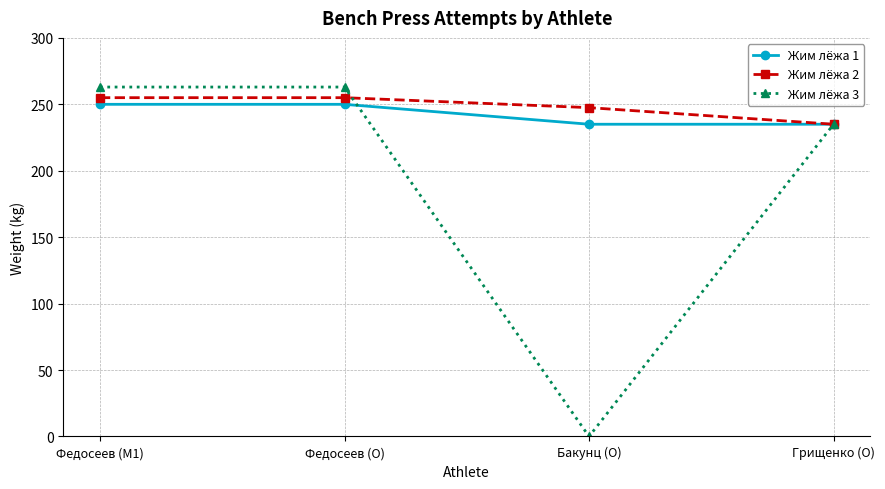

True or false: Жим лёжа 2 has a value of 235.0 at Грищенко (O).

True